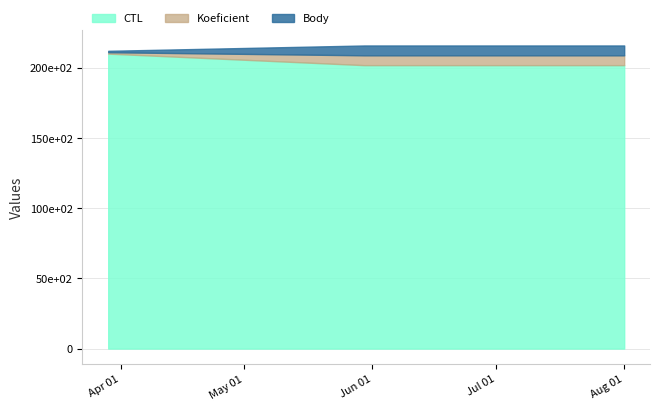

True or false: CTL has more than 1 points higher than both neighbors.

False